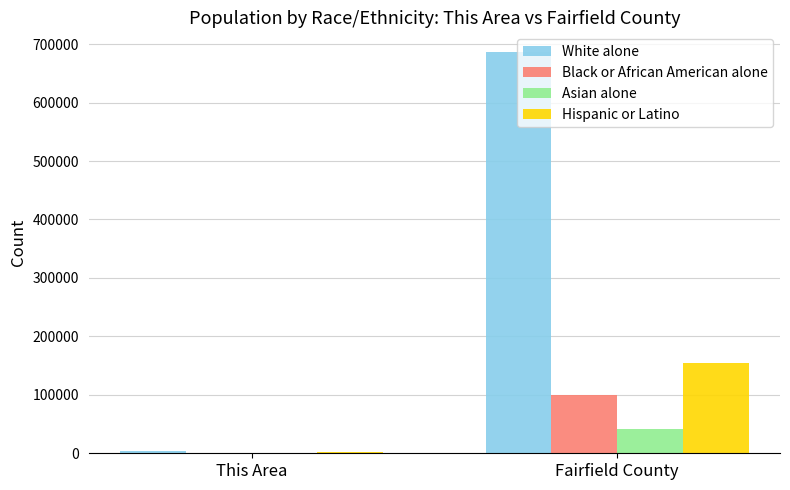

What is the approximate value of Hispanic or Latino at This Area?

1735